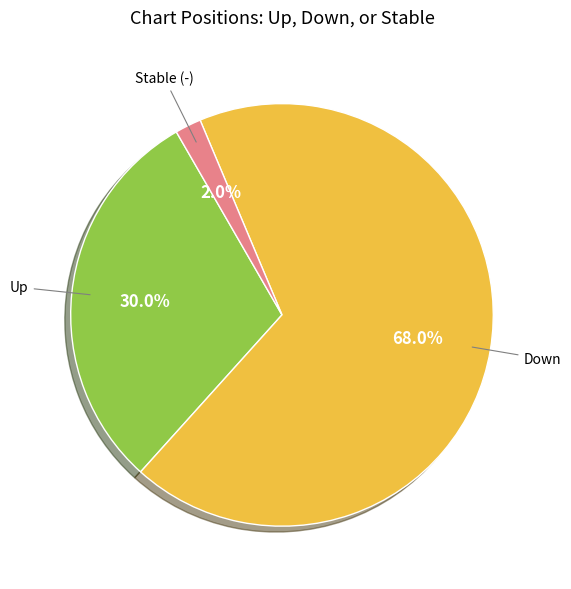

How many segments does this pie chart have?

3